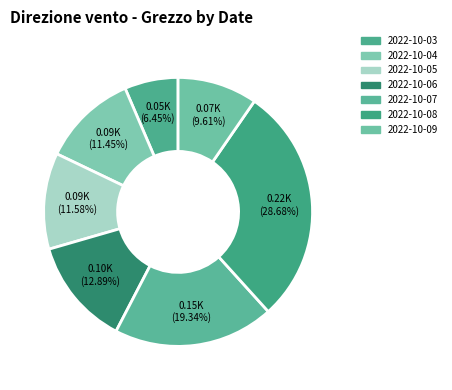

Which has a higher value, 2022-10-08 or 2022-10-03?

2022-10-08